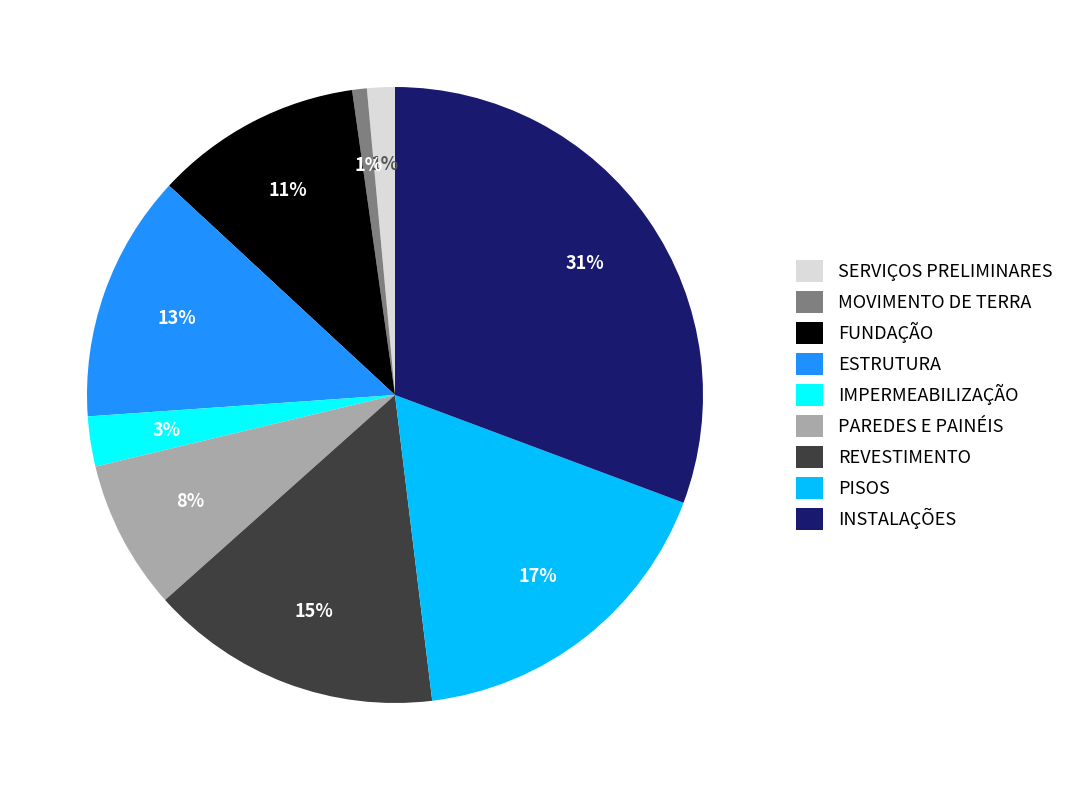

Count the number of slices in the pie.

9